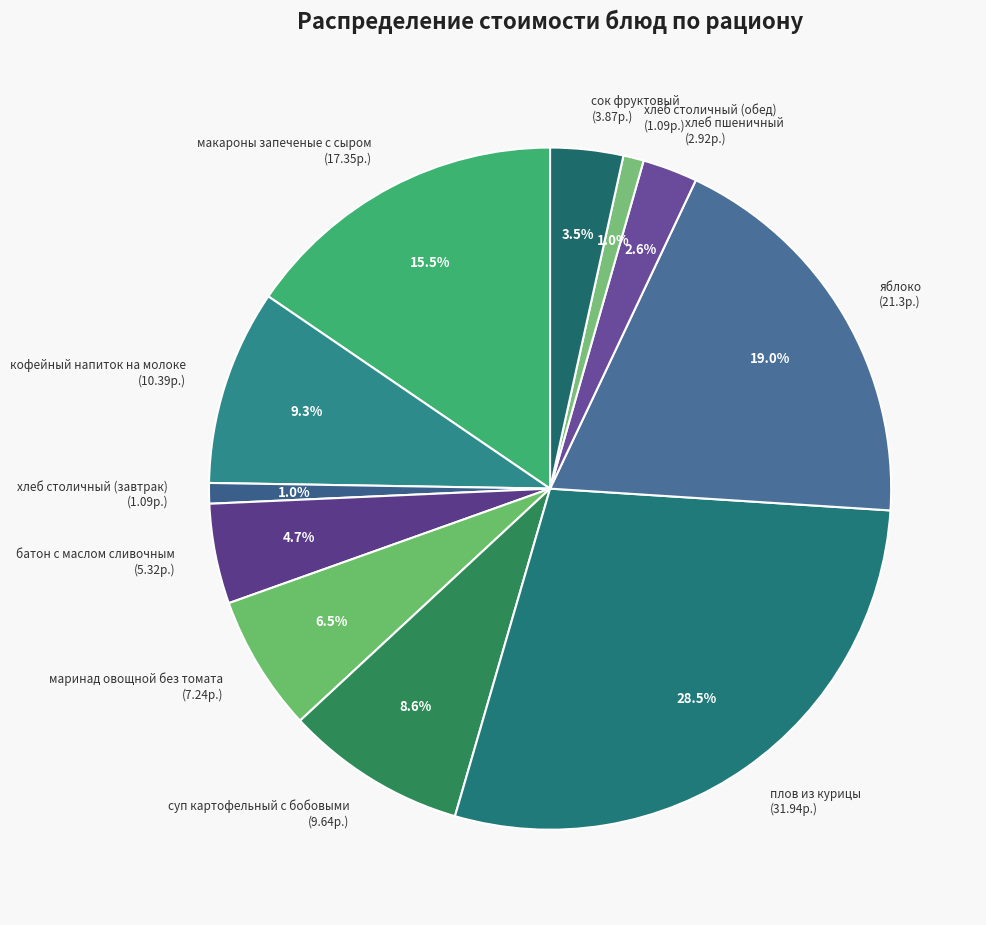

How much of the chart is everything except маринад овощной без томата (7.24р.)?

93.5%